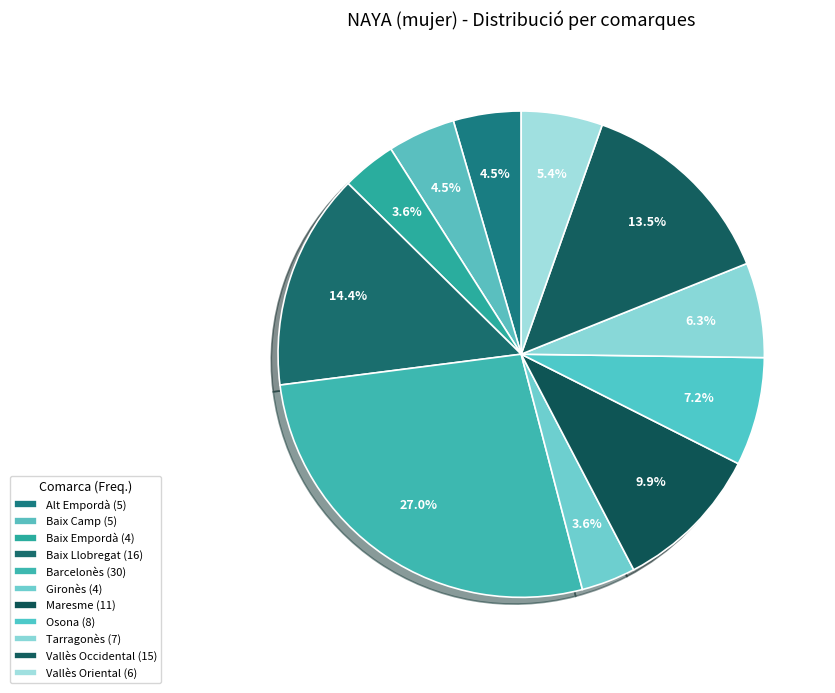

How many segments does this pie chart have?

11